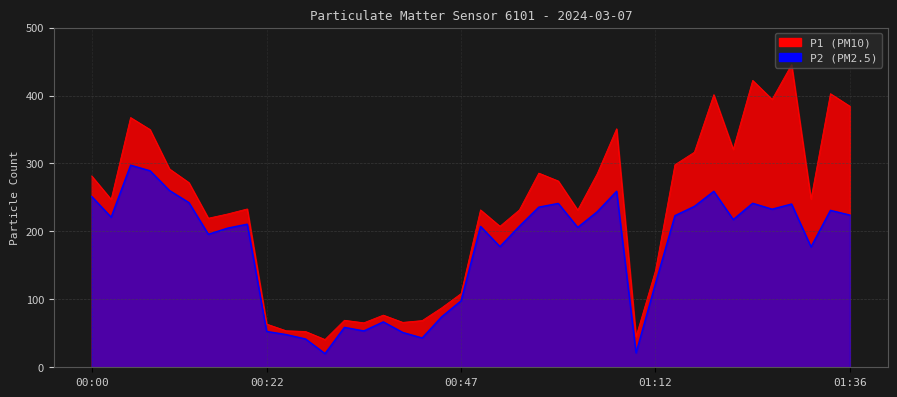

How many lines are shown in the chart?

2